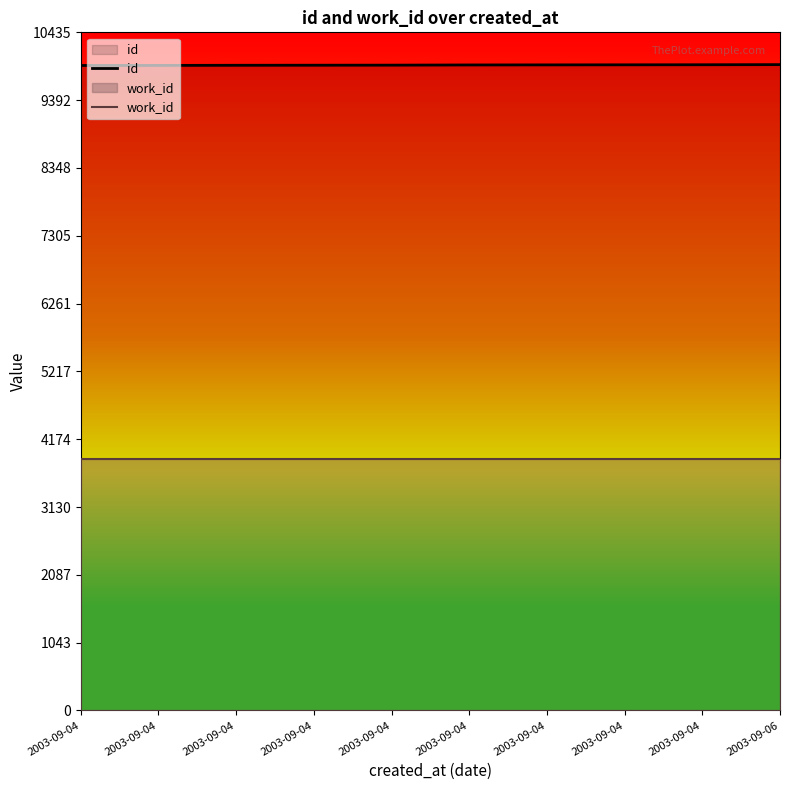

What is the difference between the id values at 2003-09-04 and 2003-09-06?

9